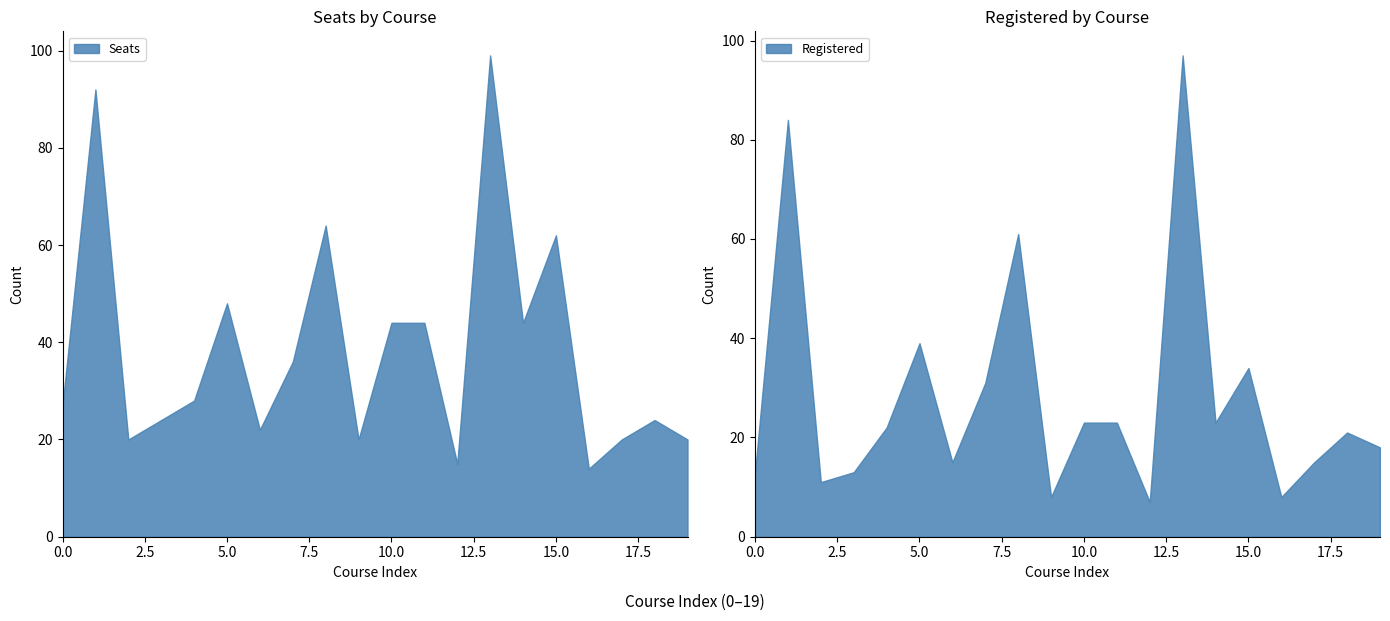

What is the maximum value for Seats?

99